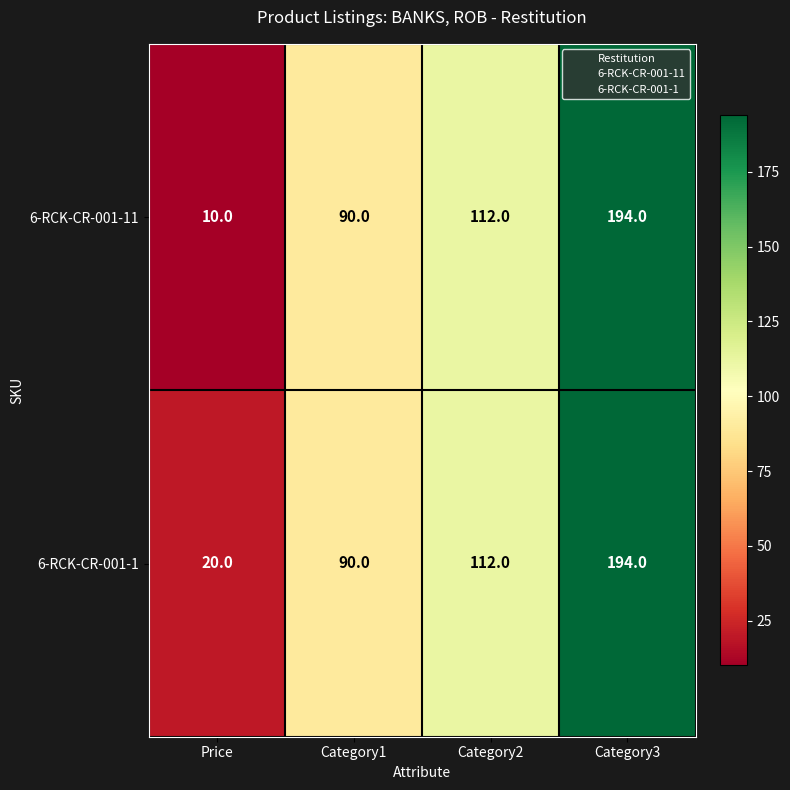

True or false: 6-RCK-CR-001-11 has a value of 10 at Price.

True